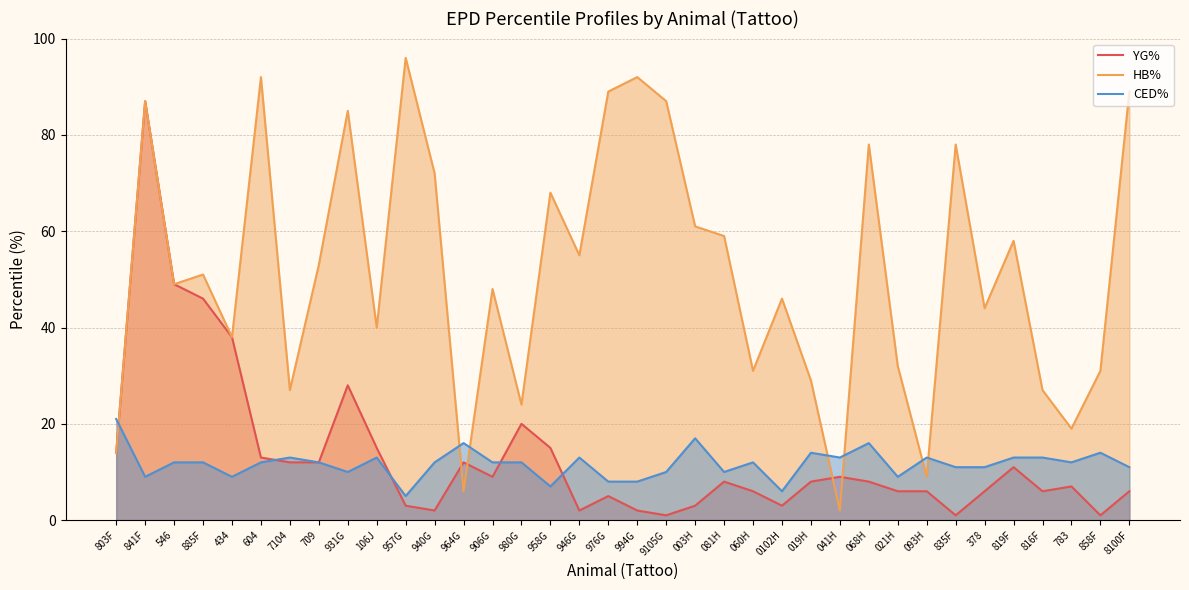

What is the maximum value shown in the chart?

96